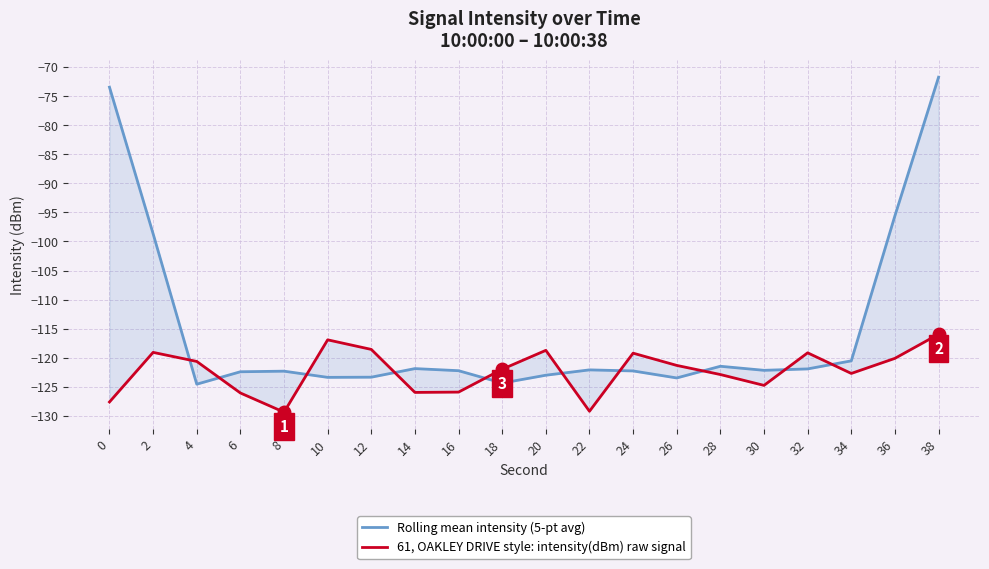

How many lines are shown in the chart?

2